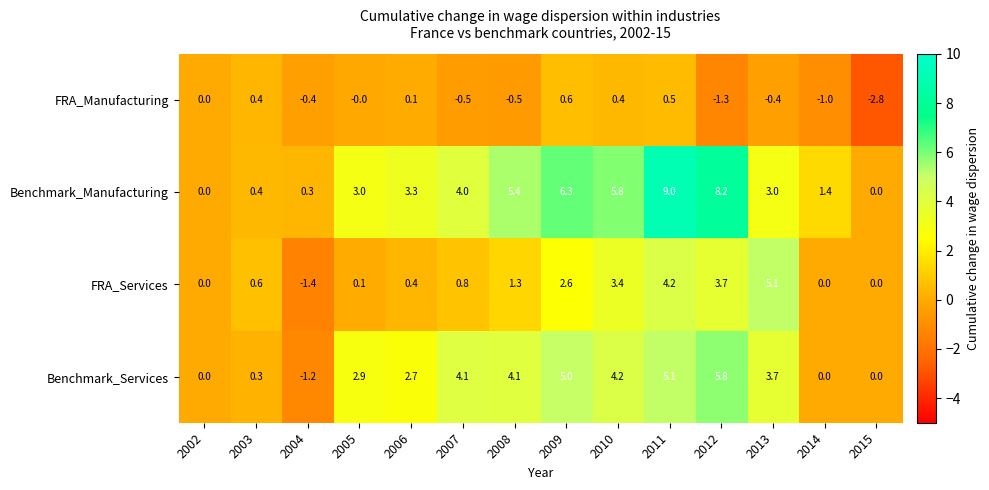

How many categories are shown in the chart?

14